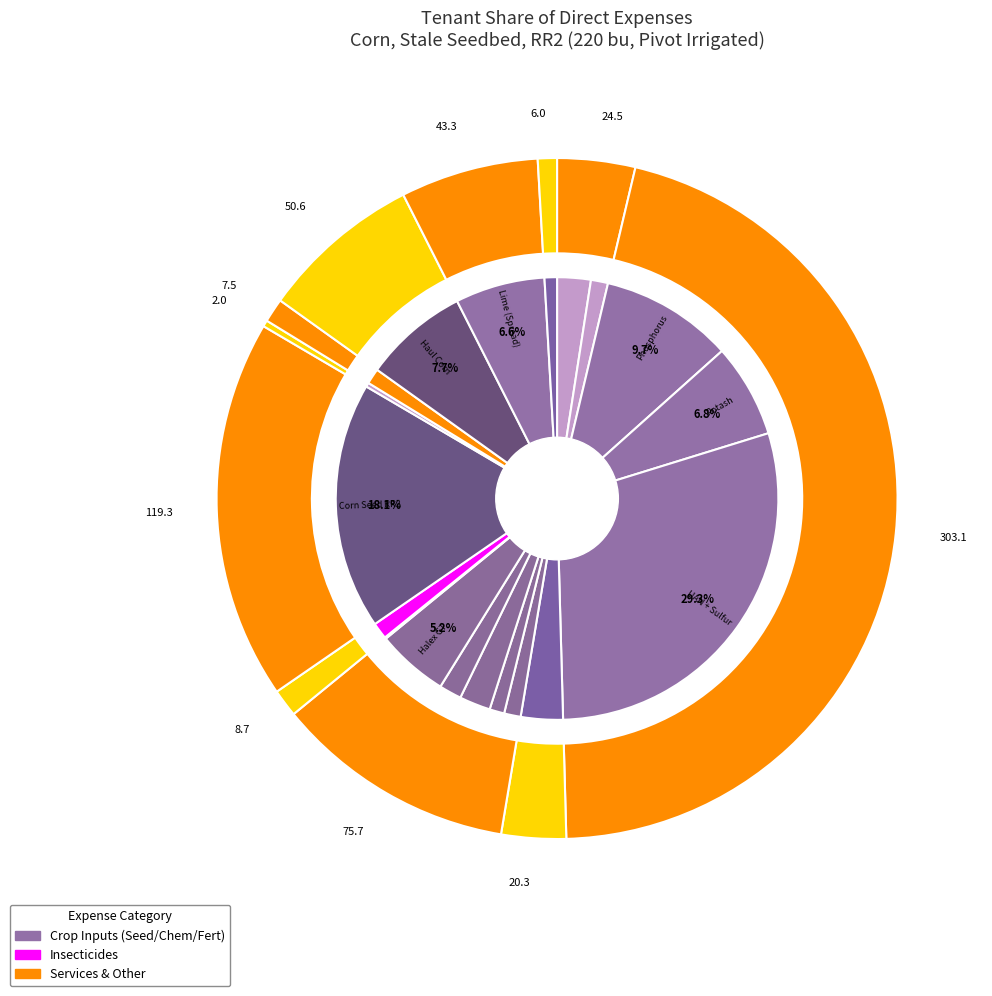

What is the total percentage of Select Max and Bifenthrin?

2.4%